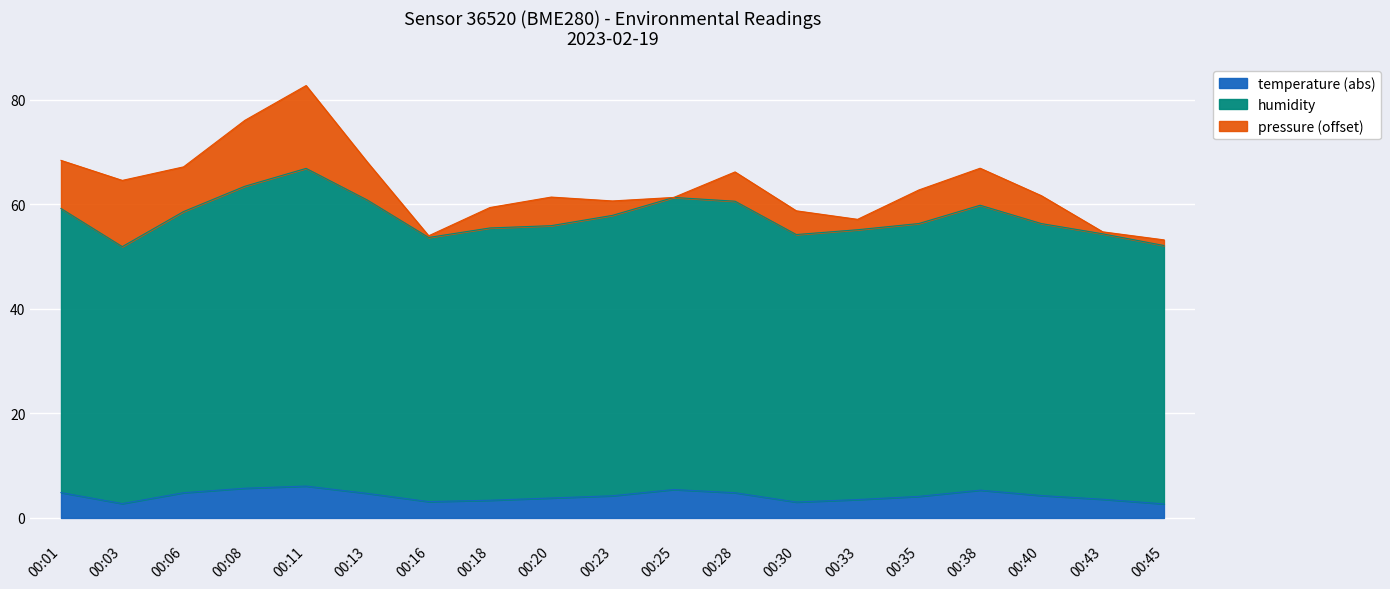

At which category is the sum across all series the highest?

00:11